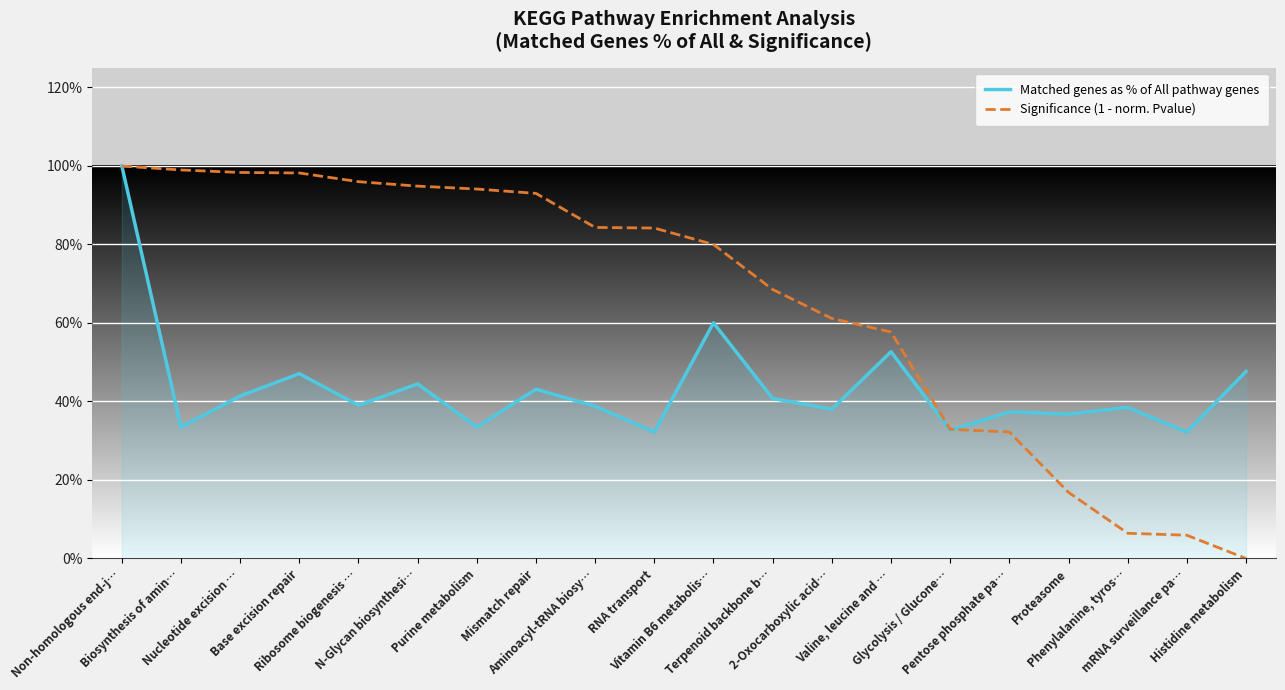

At which label is Matched genes as % of All pathway genes closest to 0?

mRNA surveillance pa…